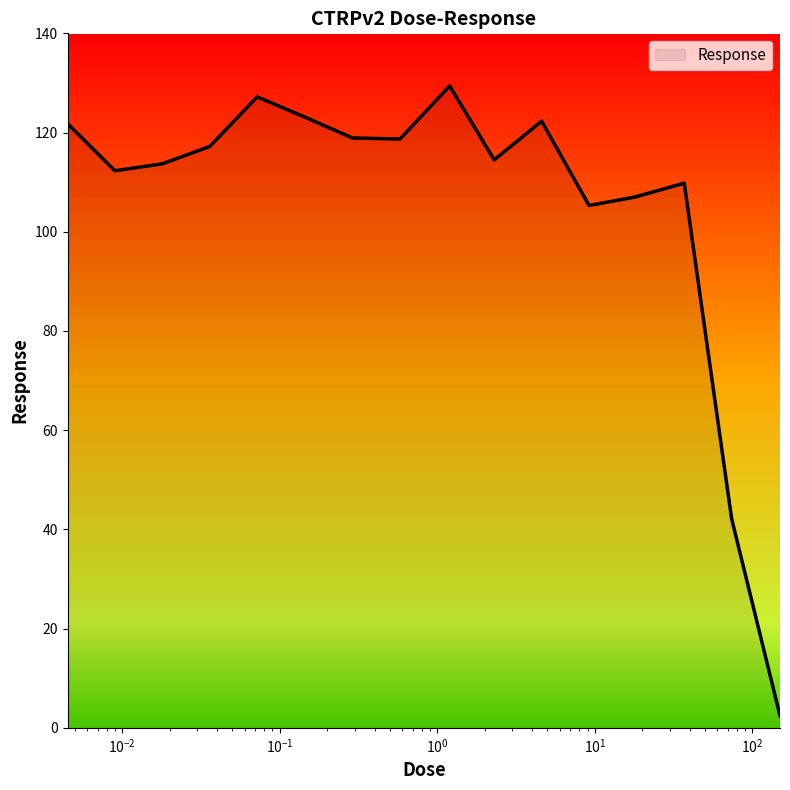

What is the difference between the maximum and minimum values?

126.9